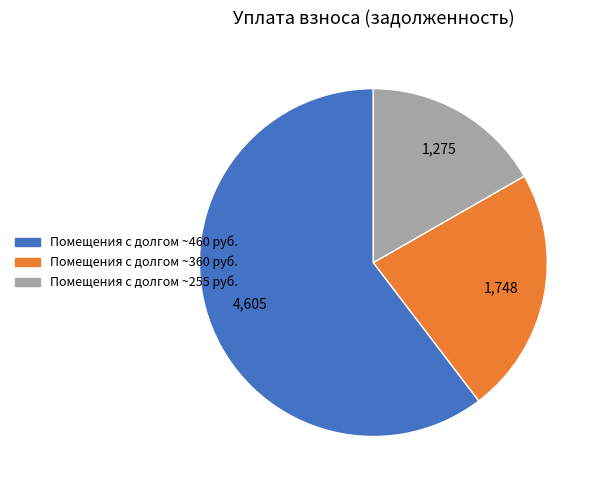

Is there any slice that represents more than half of the pie?

Yes